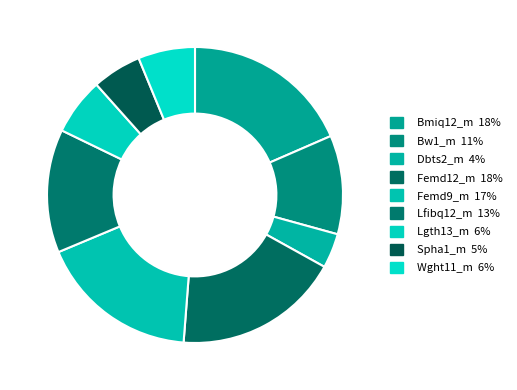

Count the number of slices in the pie.

9